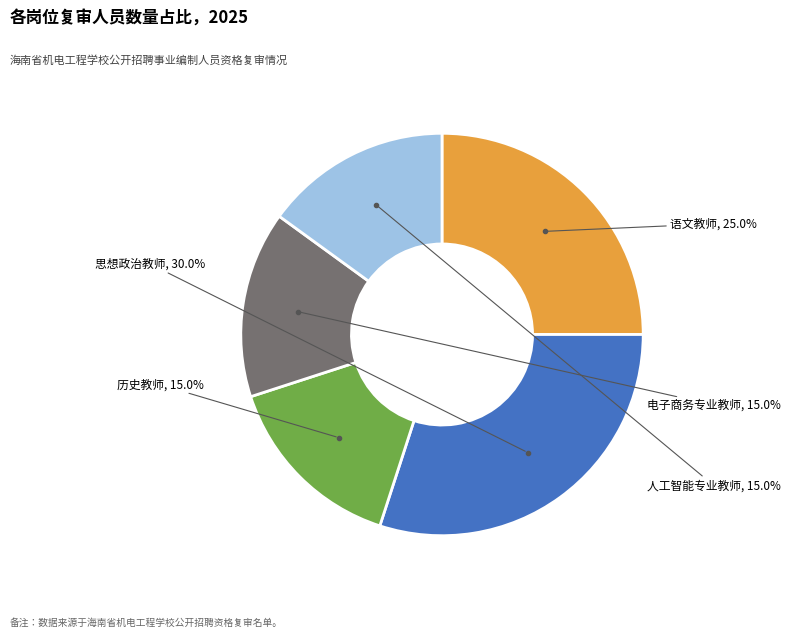

Approximately how many times larger is the value at 人工智能专业教师 compared to 语文教师?

0.6